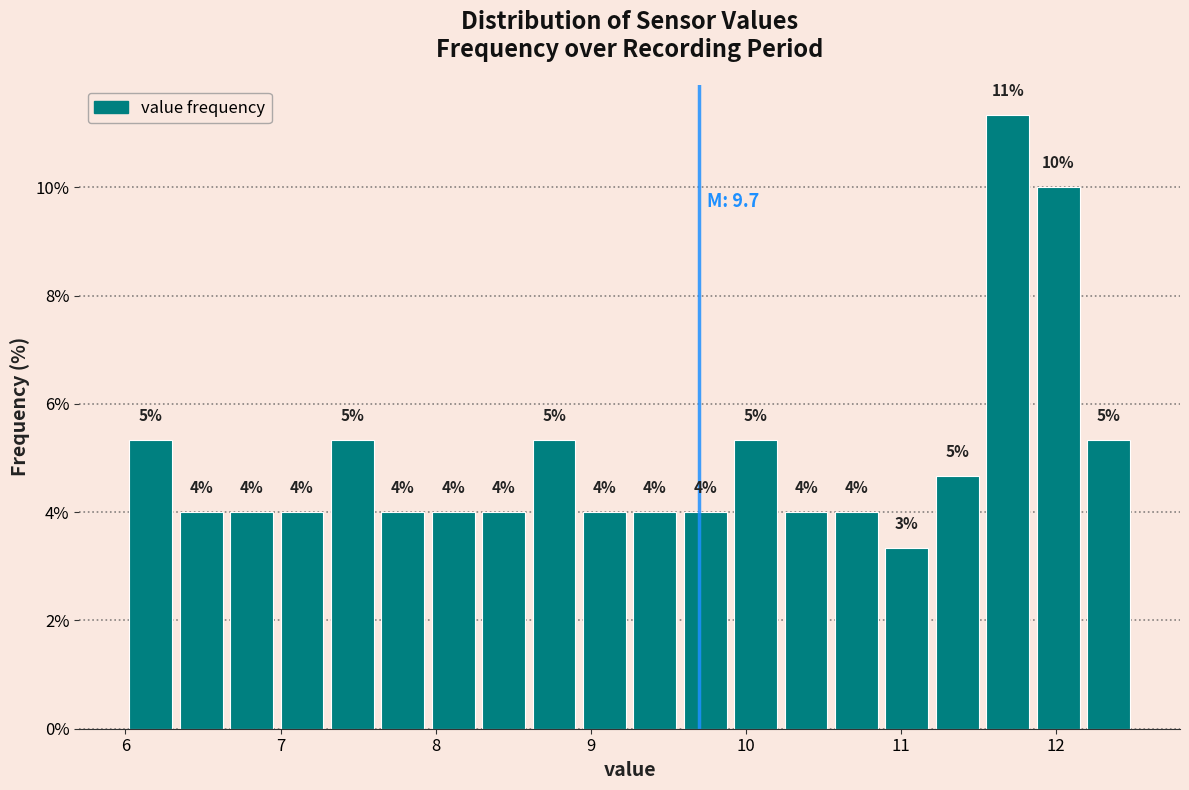

Read against the x-axis, roughly where is the centre of the tallest bar?

11.7